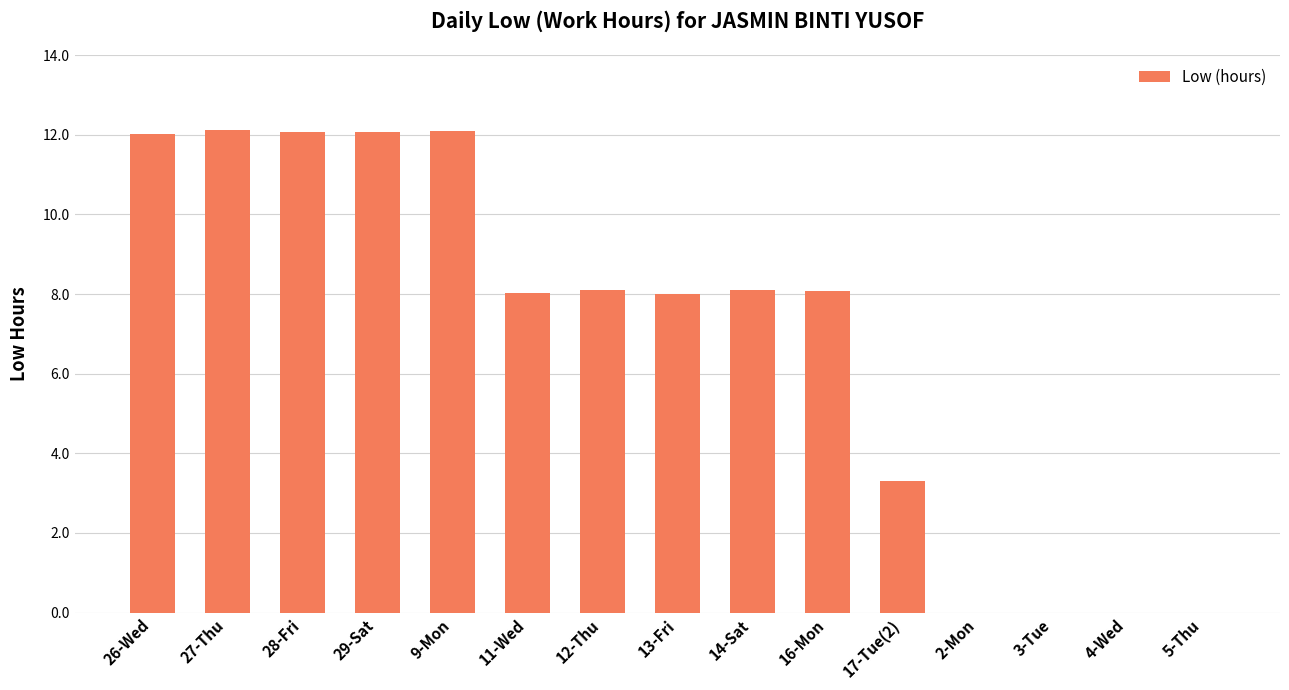

What is the sum of the values at 26-Wed and 29-Sat?

24.1